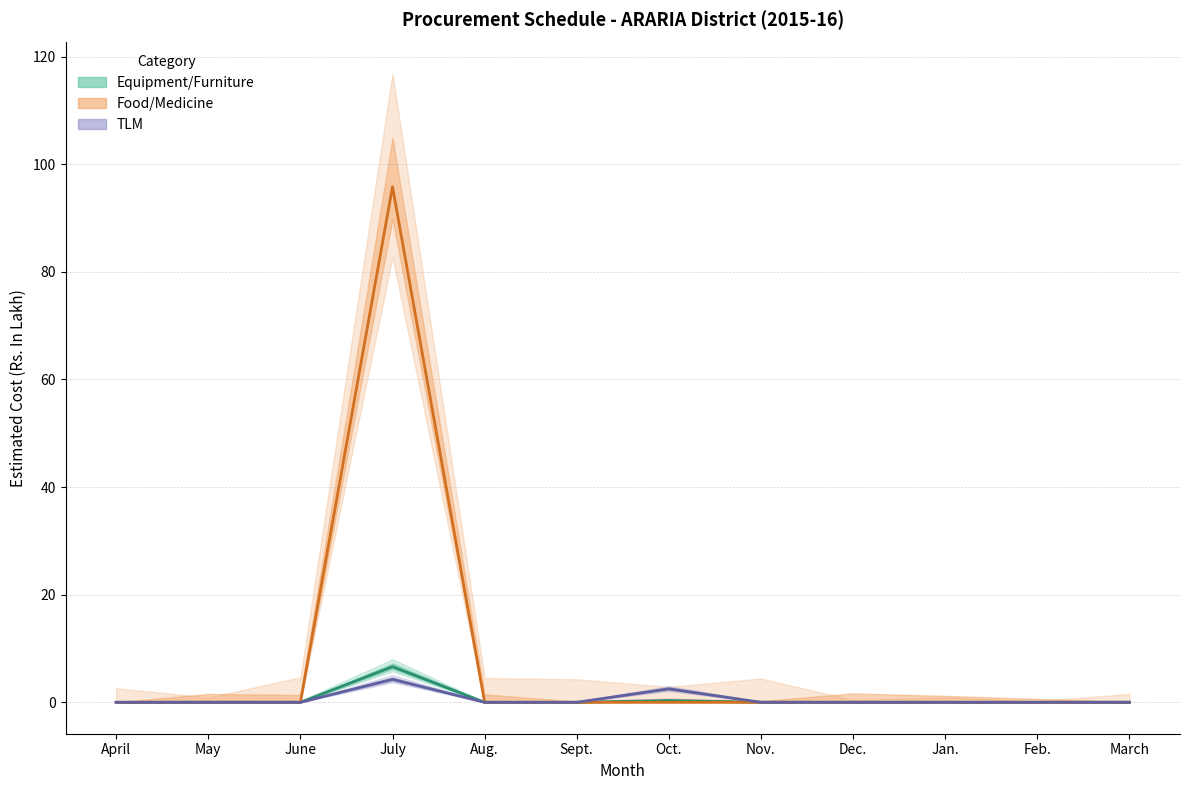

True or false: Food/Medicine and Equipment/Furniture cross at least once.

False